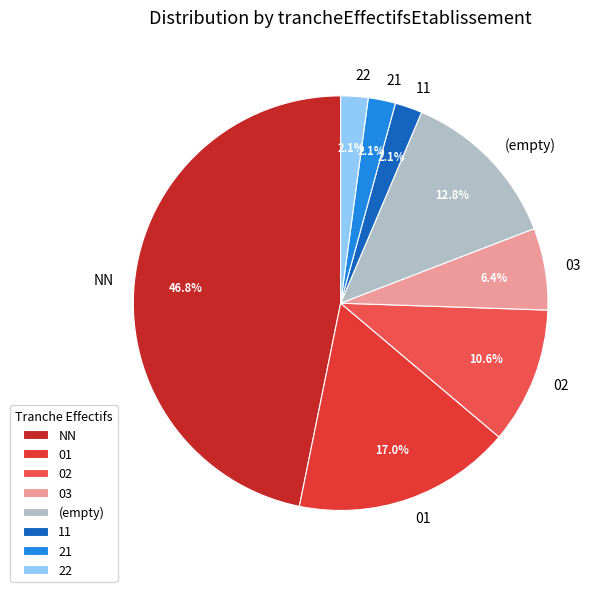

Is there any slice that represents more than half of the pie?

No